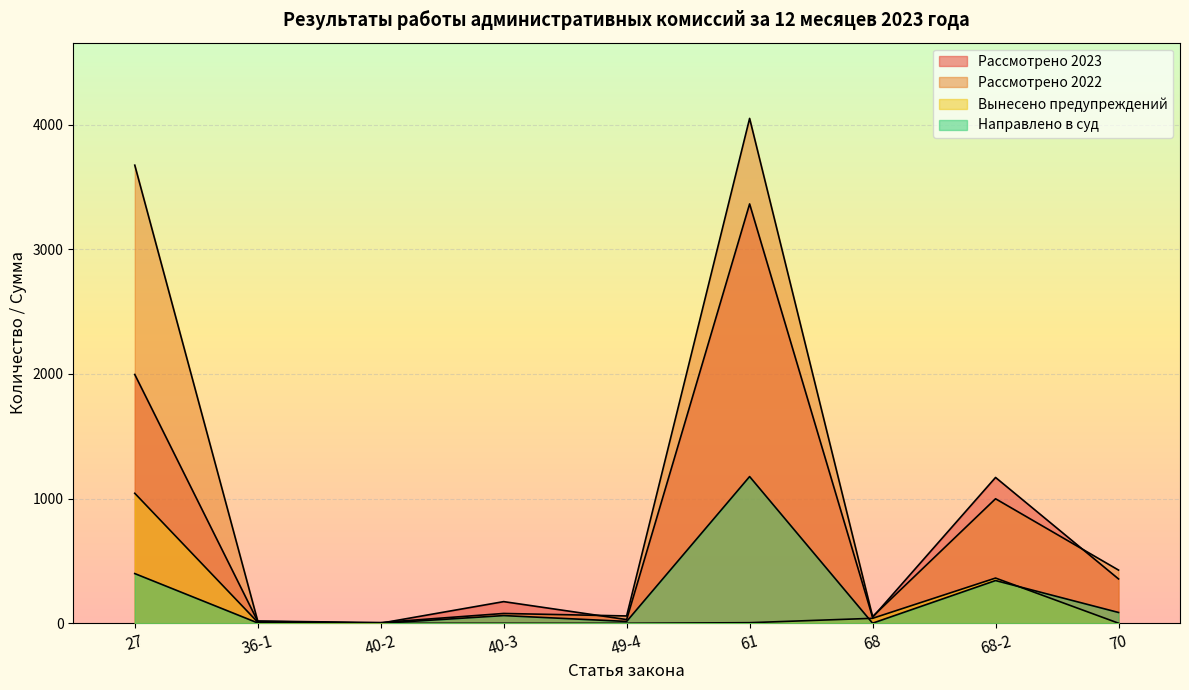

What are all the series names shown in the legend?

Рассмотрено 2023, Рассмотрено 2022, Вынесено предупреждений, Направлено в суд